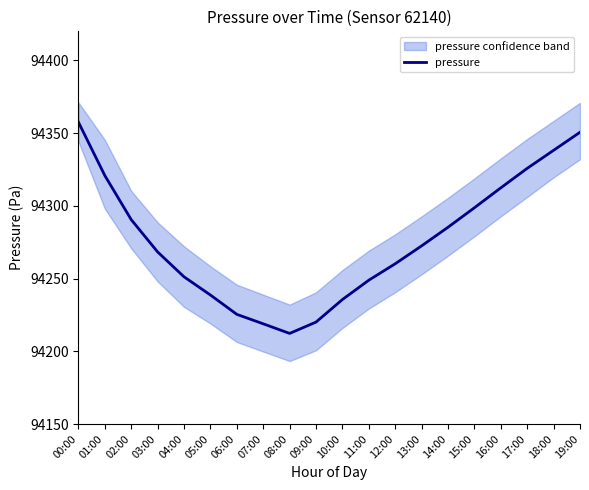

What is the value of the 11th point from the left?

94235.6